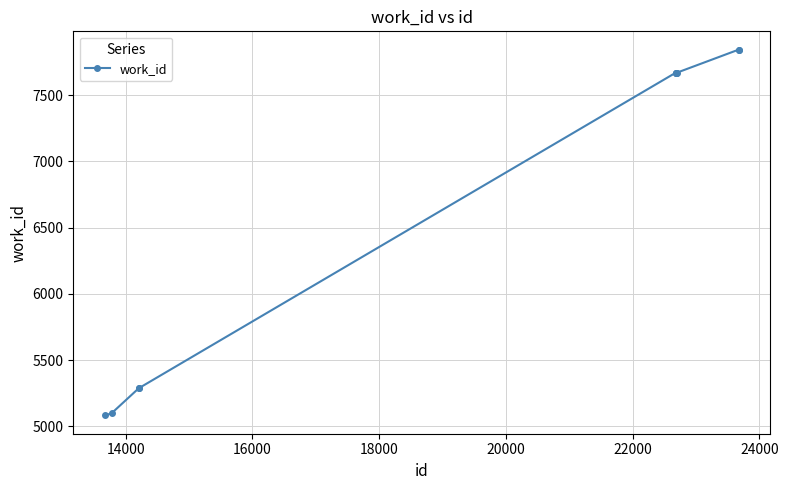

What is the greatest value displayed?

7844